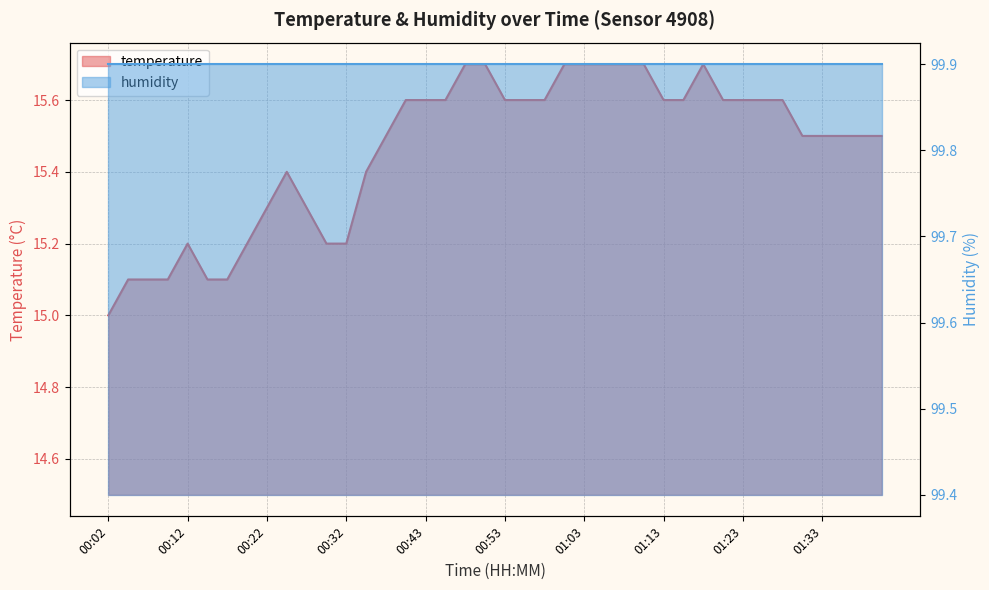

The chart shows a value of 15.3 at 00:27. True or false?

True